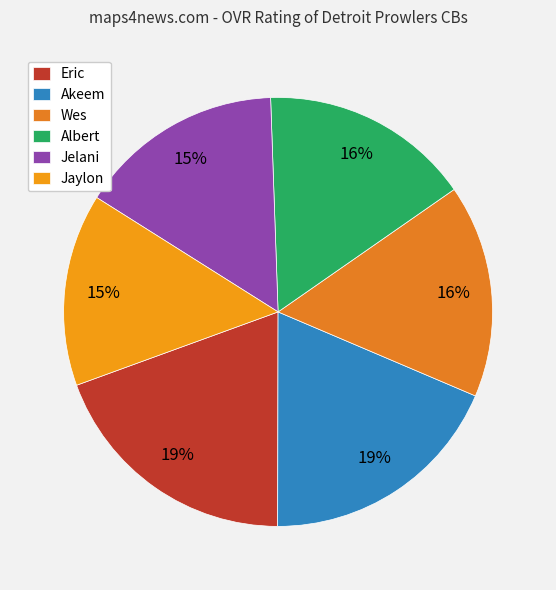

Is Akeem the majority of the pie?

No